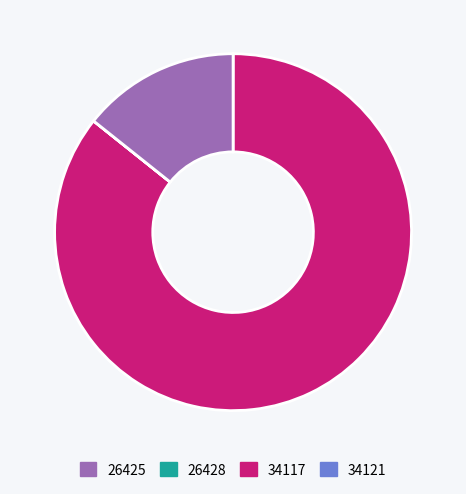

Is there a majority slice in this chart?

Yes